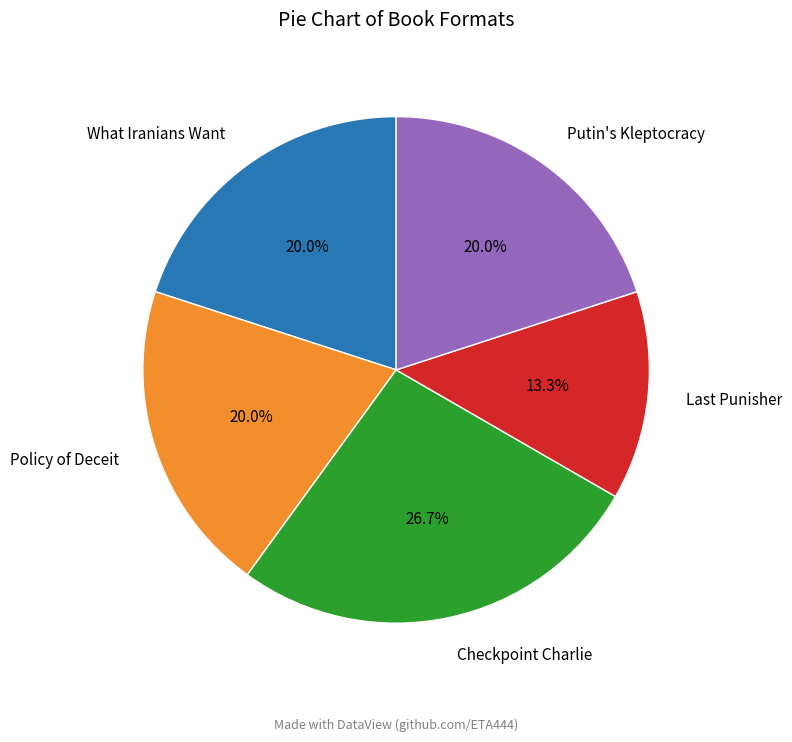

Which has a higher value, Putin's Kleptocracy or Checkpoint Charlie?

Checkpoint Charlie